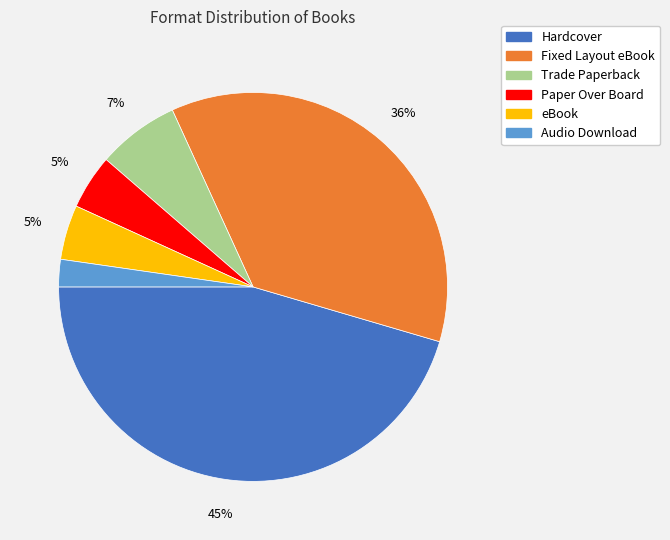

How many slices are in this pie chart?

6